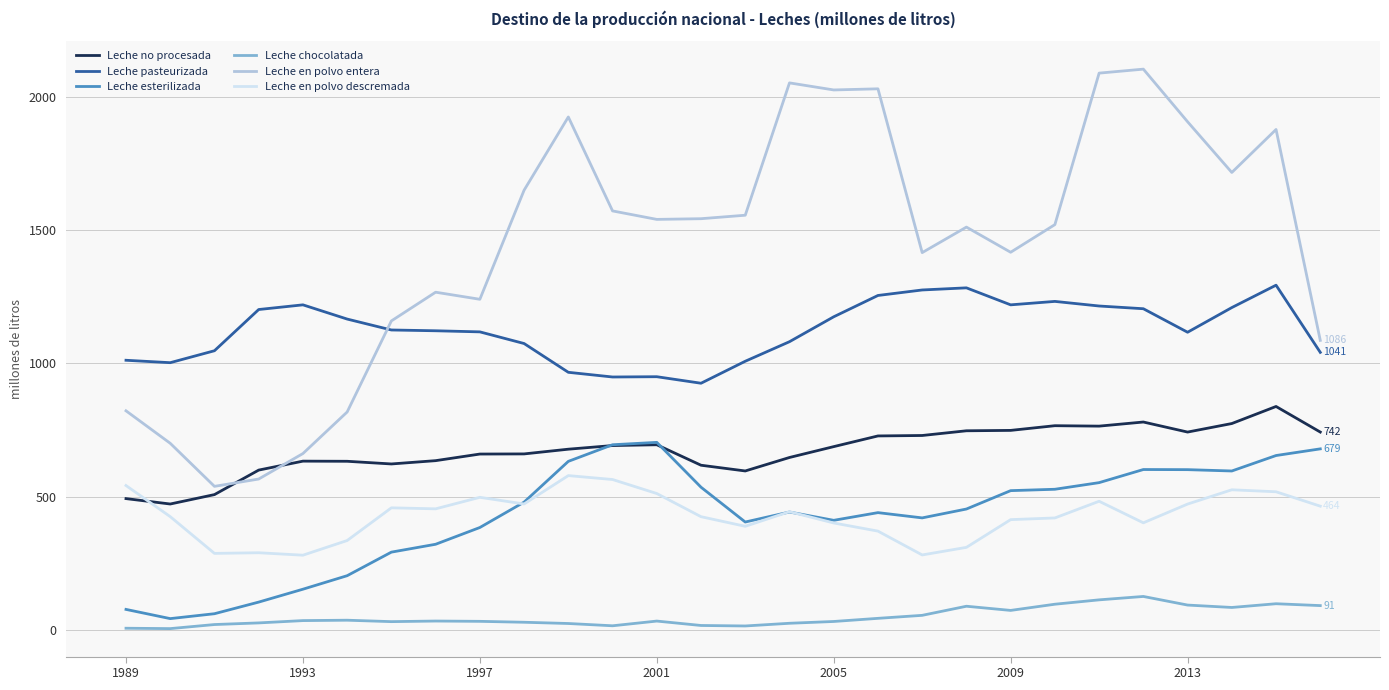

Which series has the widest spread of values?

Leche en polvo entera